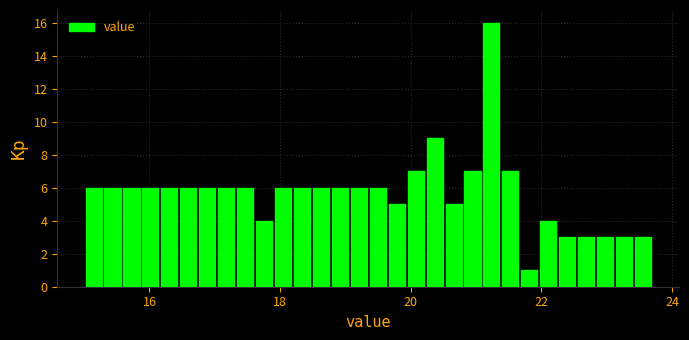

Around what value on the x-axis is the tallest bar? Give the approximate position of its centre, as read against the axis.

21.2